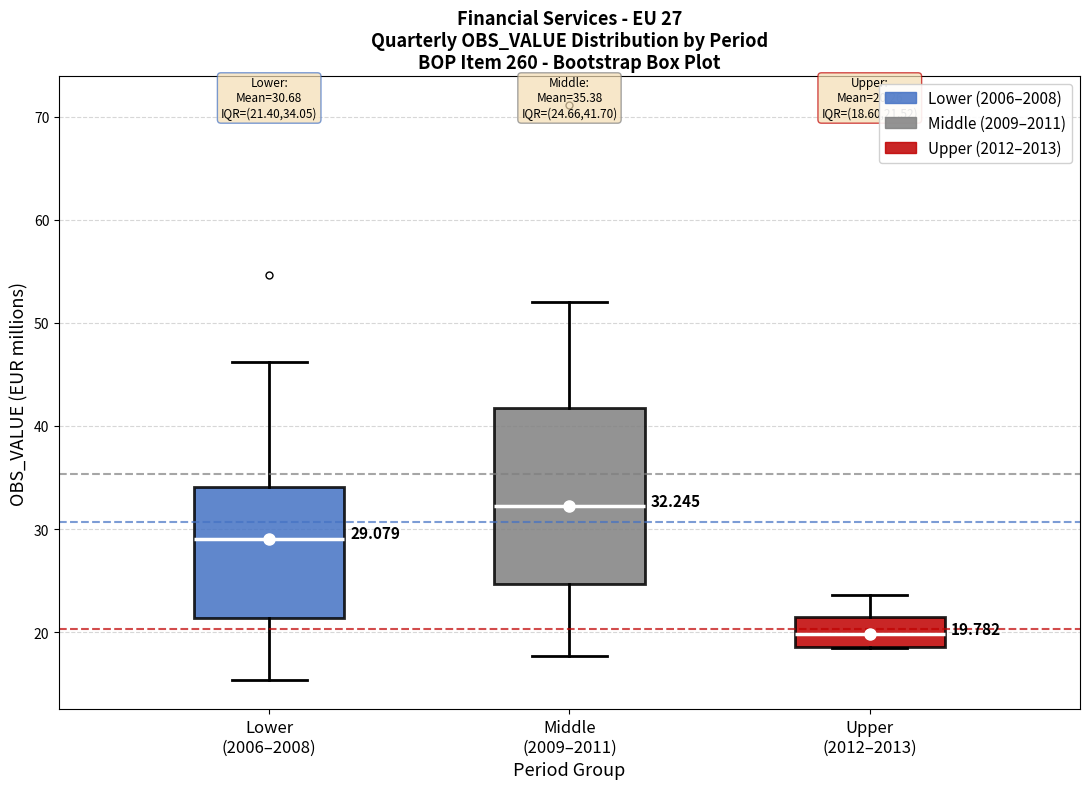

Which box's median line is the lowest?

Upper (2012–2013)